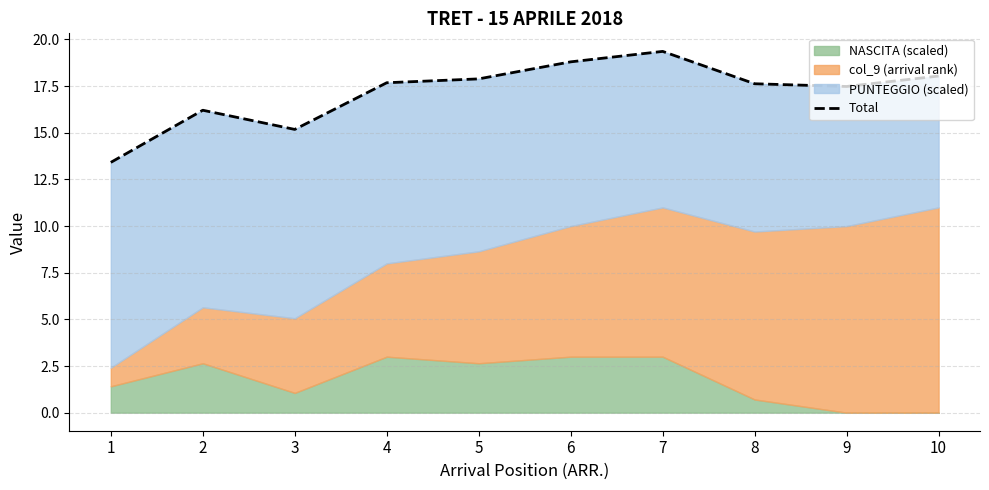

At which category does the data reach its first local valley?

3